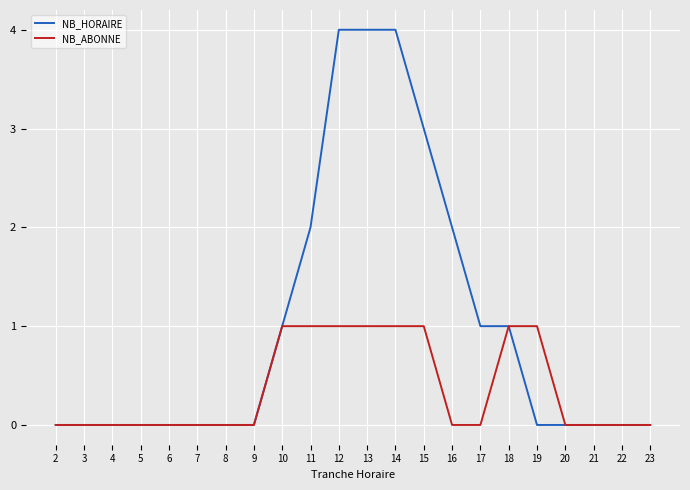

What are all the series names shown in the legend?

NB_HORAIRE, NB_ABONNE